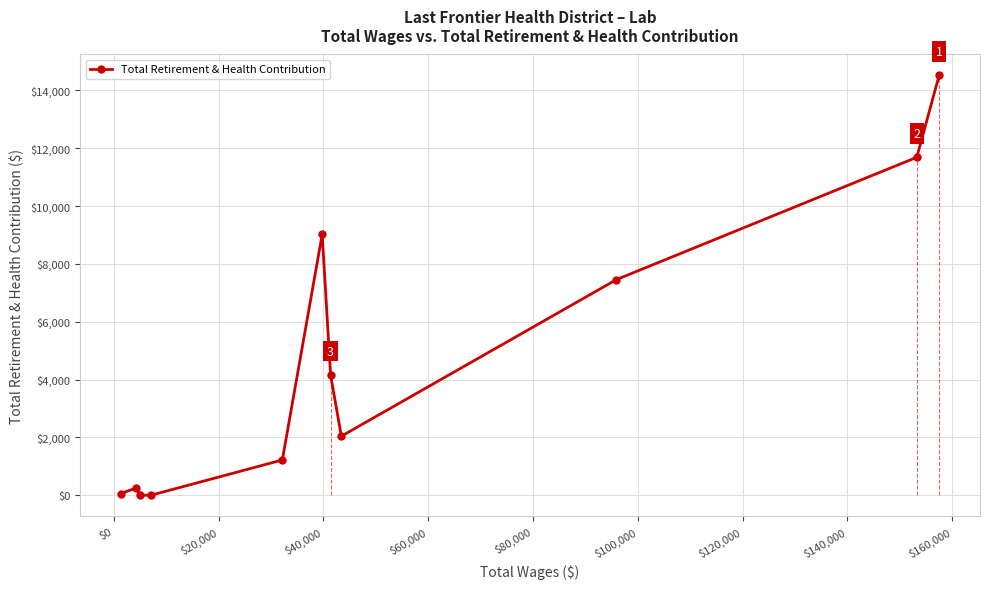

What is the average value?

4582